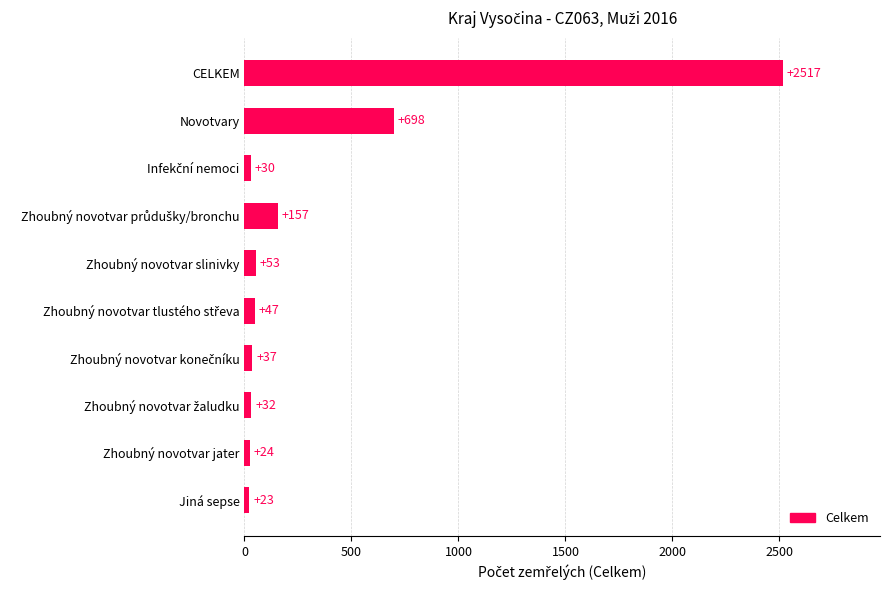

The value at Zhoubný novotvar jater is 24. True or false?

True